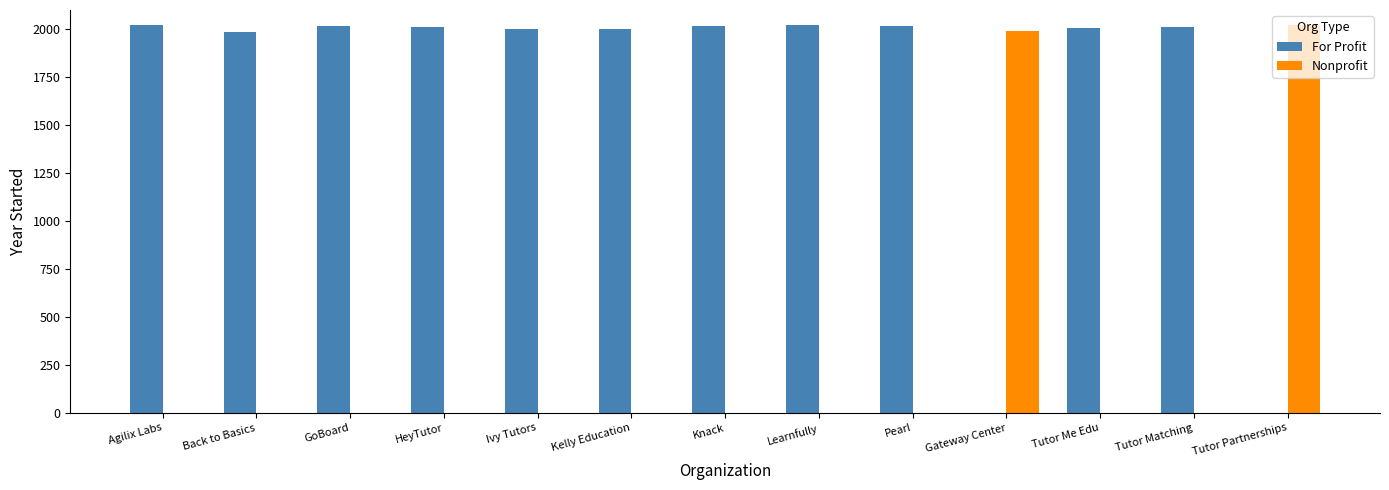

Which series has the largest total across all categories?

For Profit